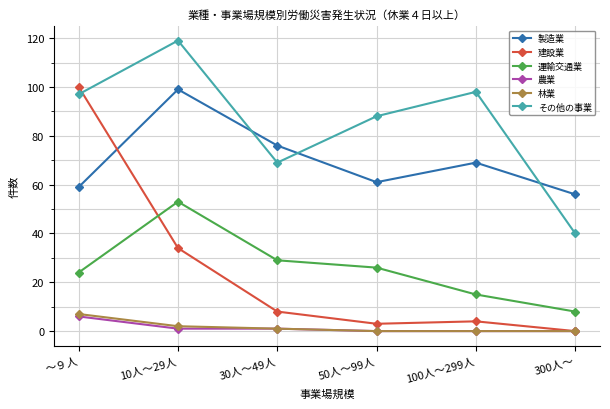

Where do その他の事業 and 製造業 first cross each other?

10人～29人 and 30人～49人